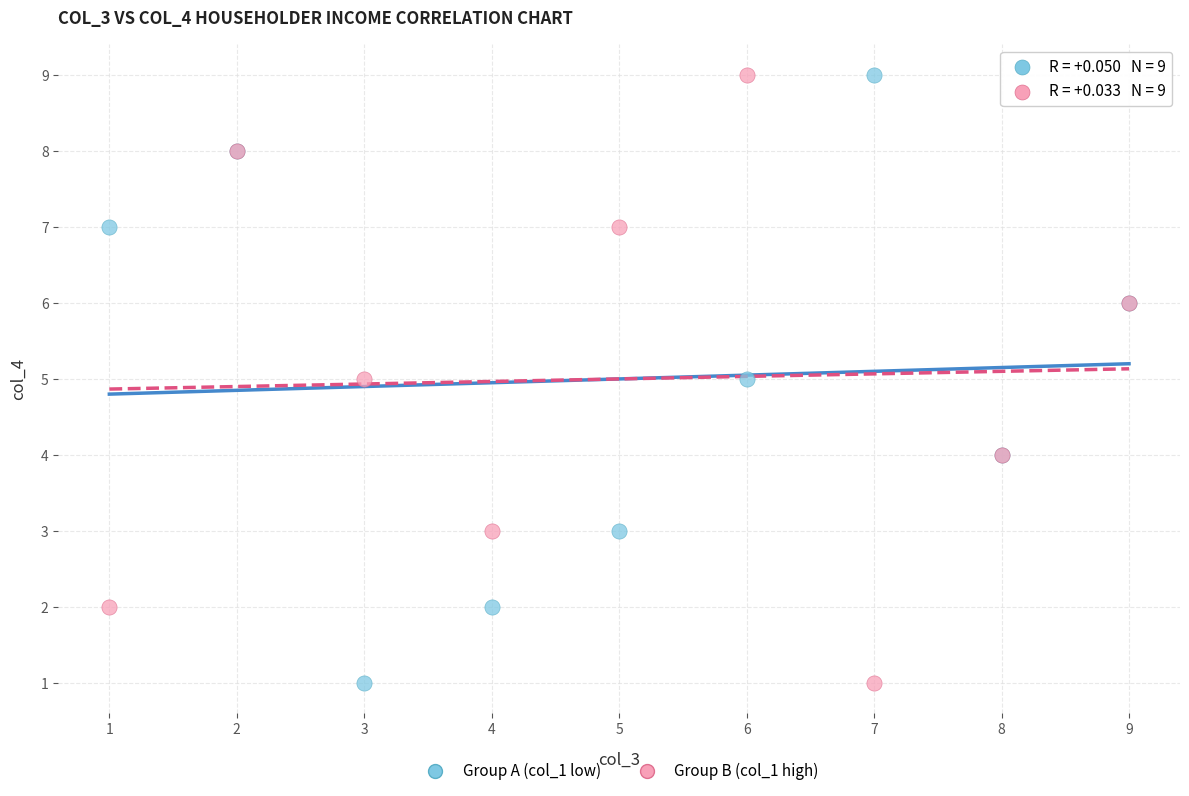

What are all the series names shown in the legend?

Group A (col_1 low), Group B (col_1 high)